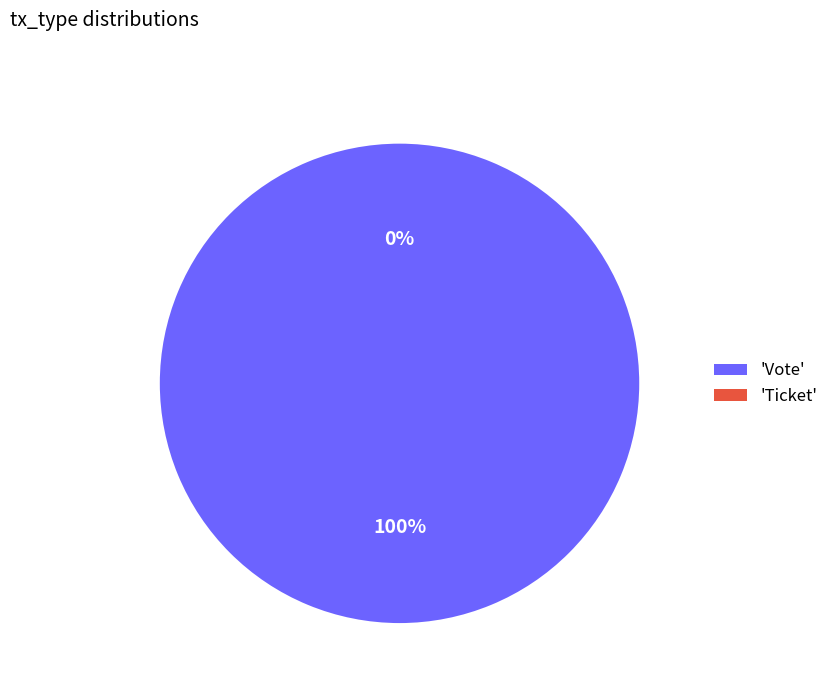

To the nearest percent, what is the difference between the Ticket and Vote slice percentages?

100%